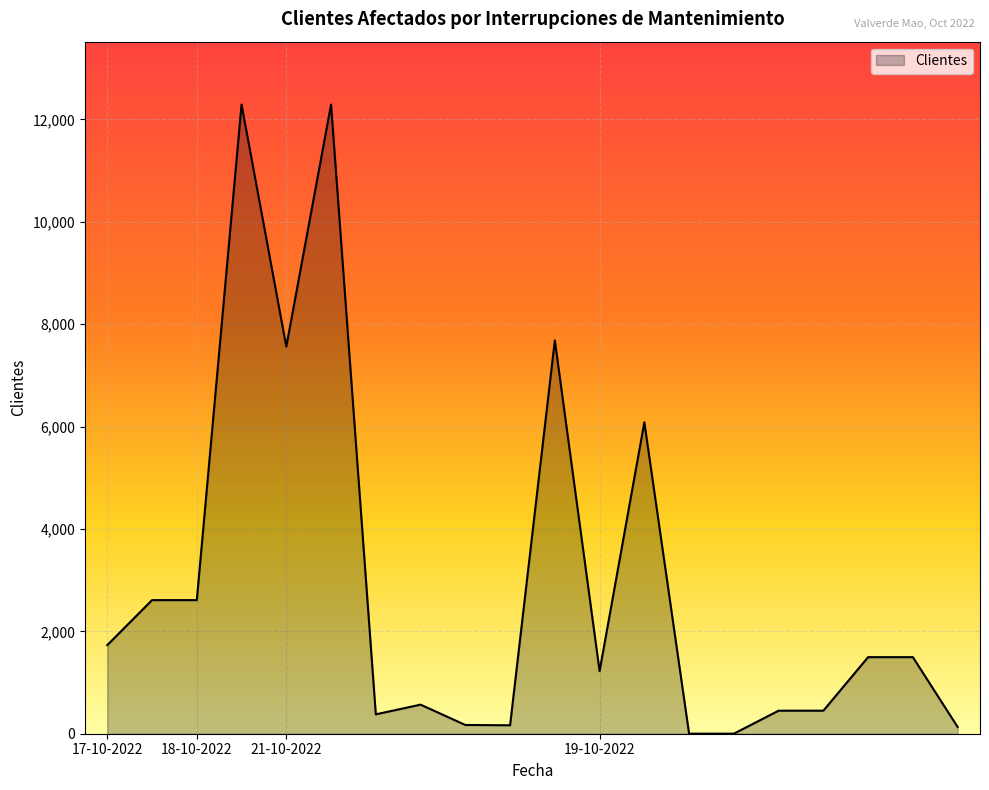

What is the greatest value displayed?

12291